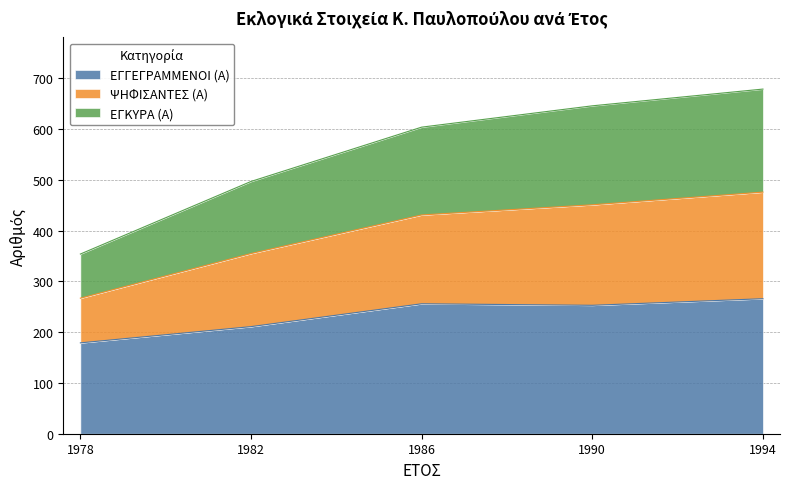

What is the total value across all series at 1978?

354